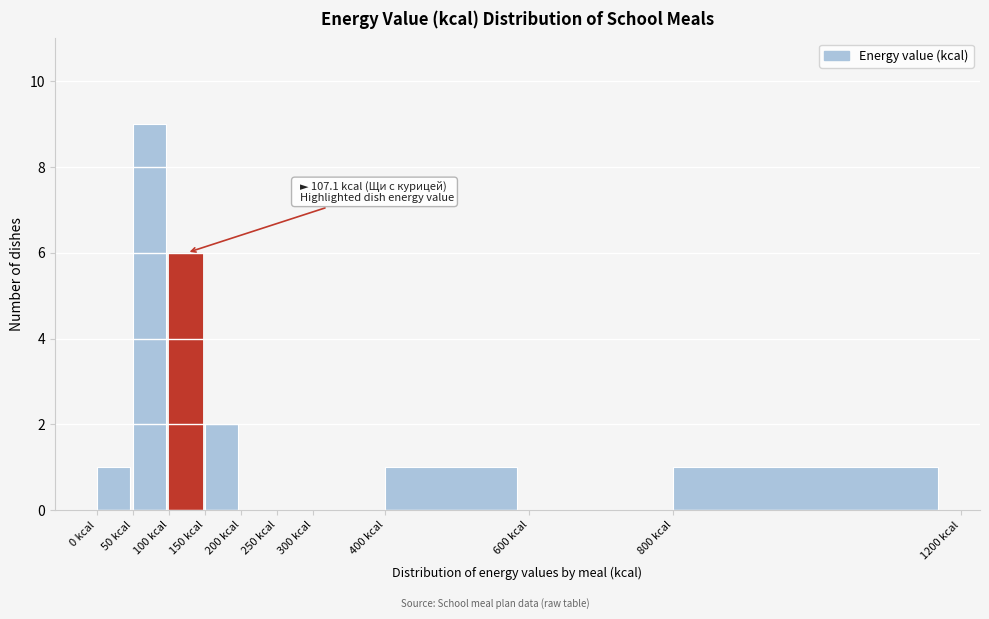

Over which range of the x-axis is the bar tallest?

50 to 100